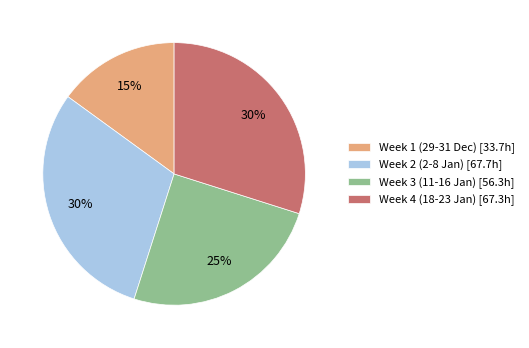

Is it true that Week 4 (18-23 Jan) [67.3h] is 18% of the pie?

False